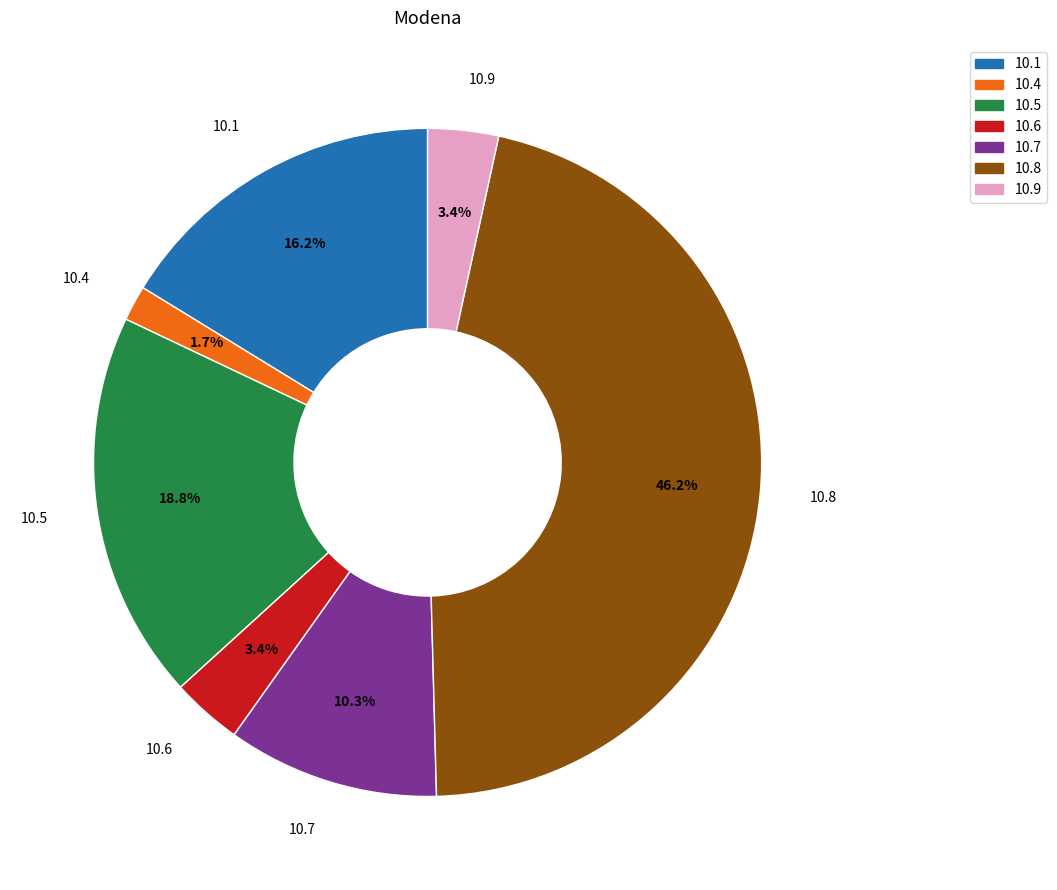

Count the number of slices in the pie.

7